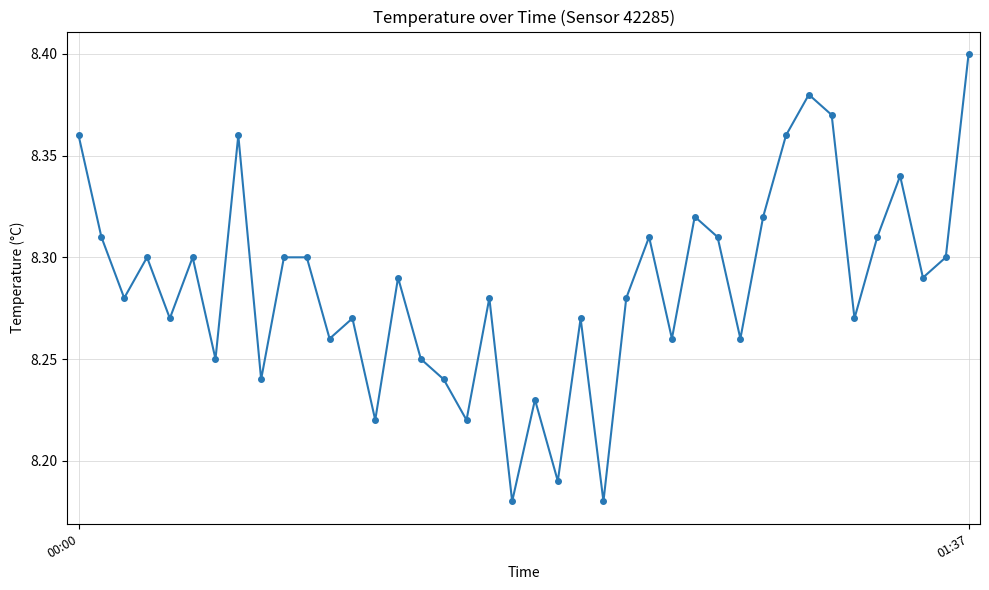

How many points are lower than both their immediate neighbors (excluding endpoints)?

14